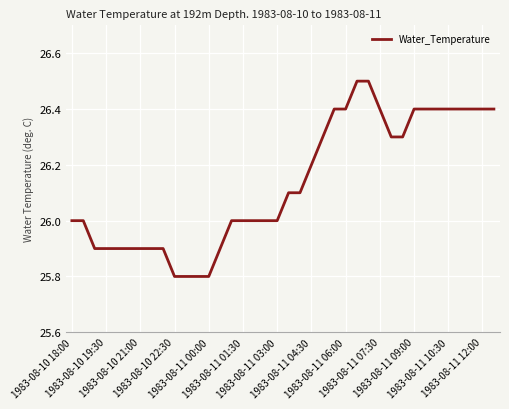

What is the greatest value displayed?

26.5